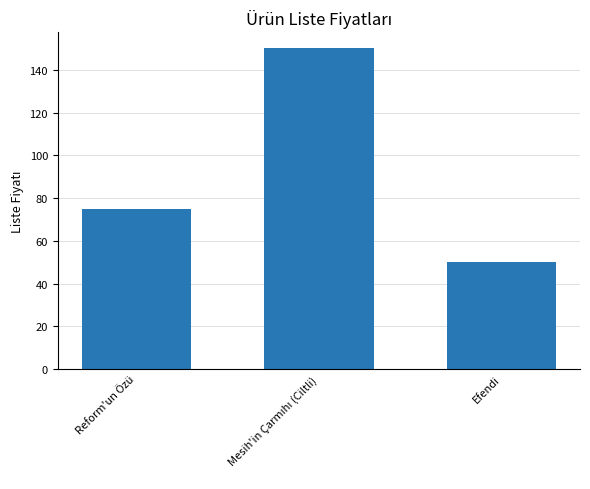

True or false: the data shows 75 at Reform'un Özü.

True